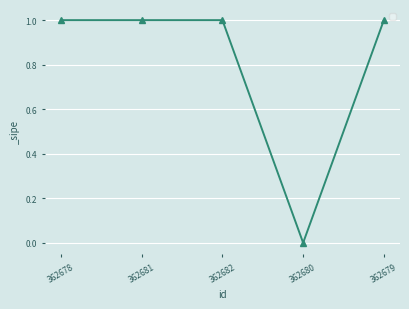

How many data points does each series have?

5